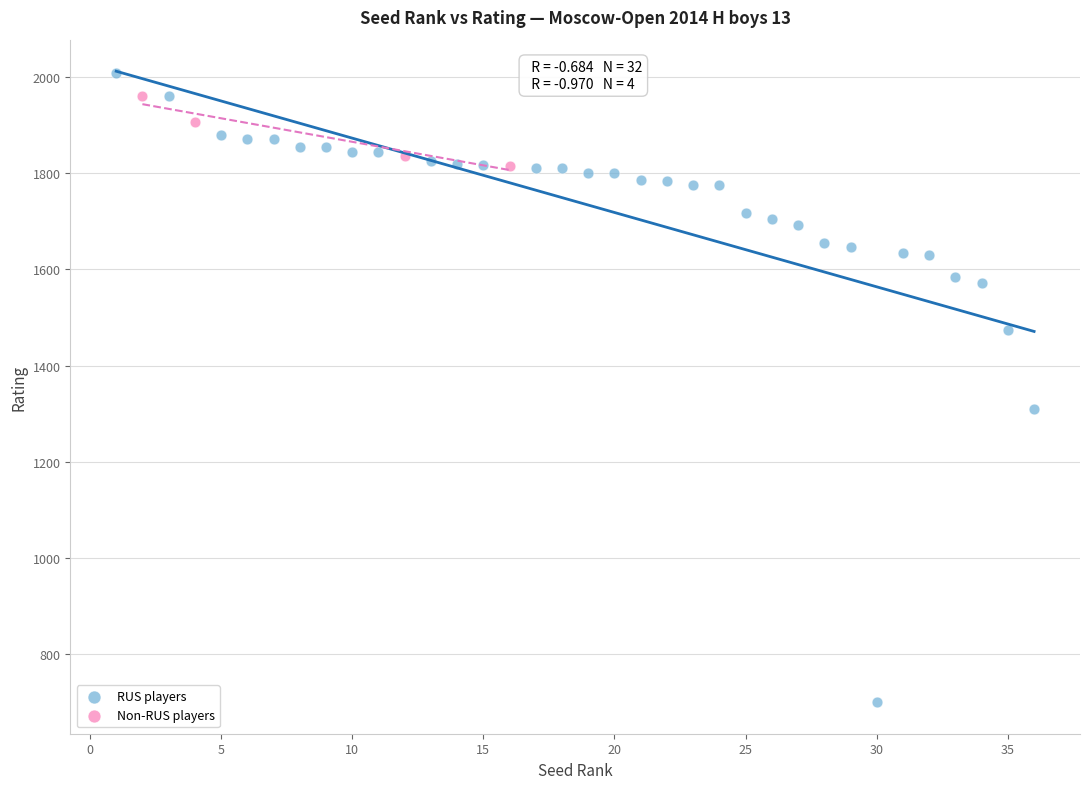

What are all the series names shown in the legend?

RUS players, Non-RUS players